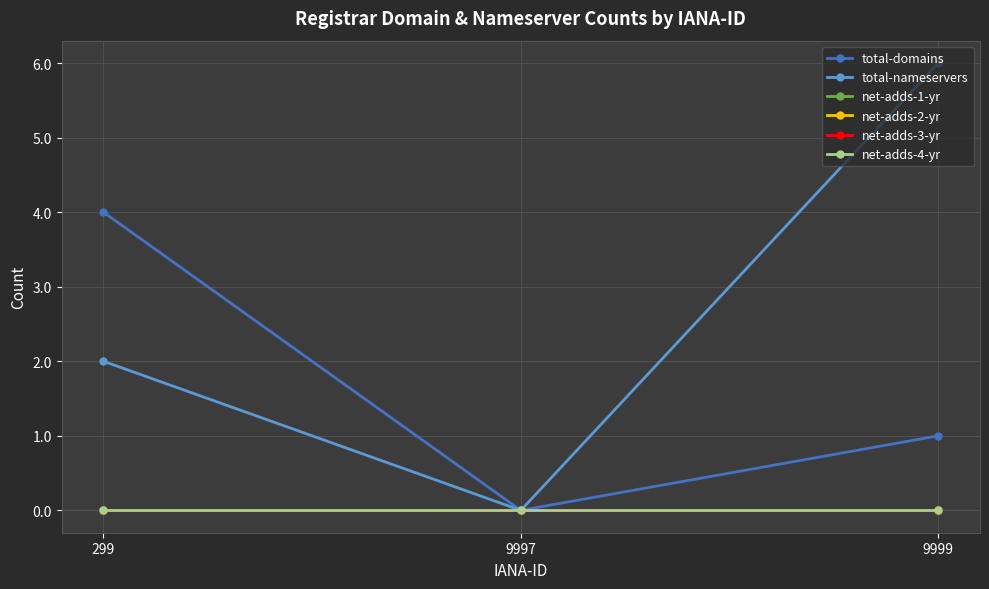

Which category has the lowest value in the total-nameservers series?

9997